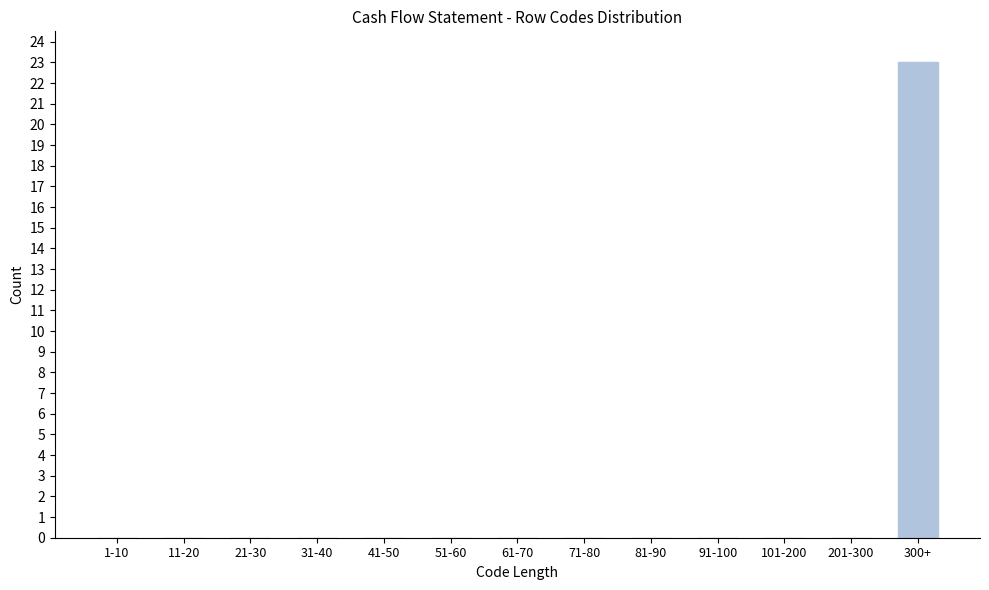

Reading left to right, list all the values displayed in this chart.

1-10=0	11-20=0	21-30=0	31-40=0	41-50=0	51-60=0	61-70=0	71-80=0	81-90=0	91-100=0	101-200=0	201-300=0	300+=23